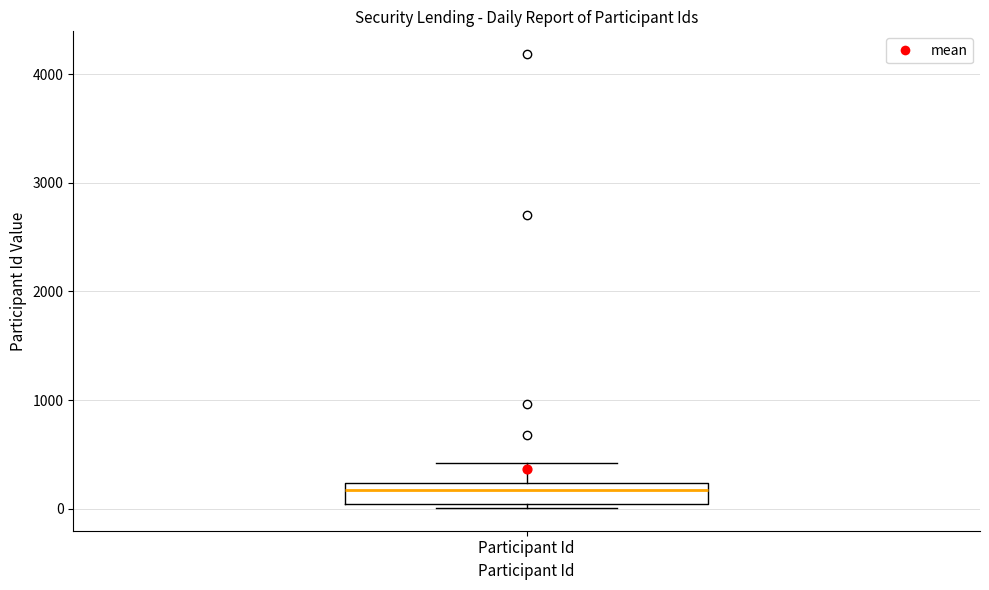

Read this box plot against the y-axis: the position of the median line, the range covered by the box, and the ends of both whiskers. The values are not printed on the chart, so give them approximately, as read against the axis.

median 200 (just below the box's upper edge), box 0 to 200, whiskers 0 (just below the box's lower edge) to 400